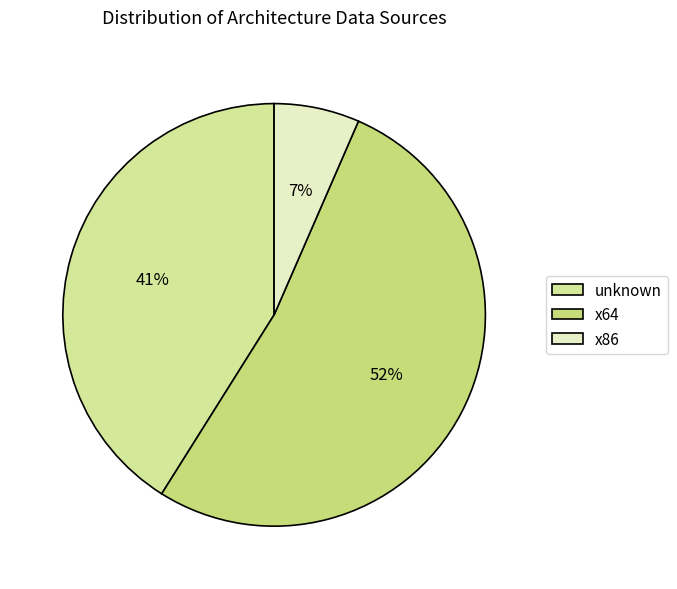

Is there any slice that represents more than half of the pie?

Yes